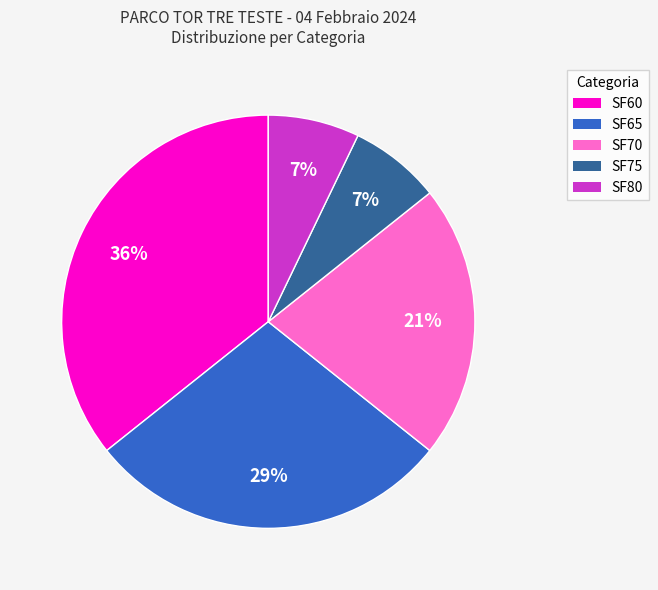

True or false: SF65 accounts for 29% of the total.

True